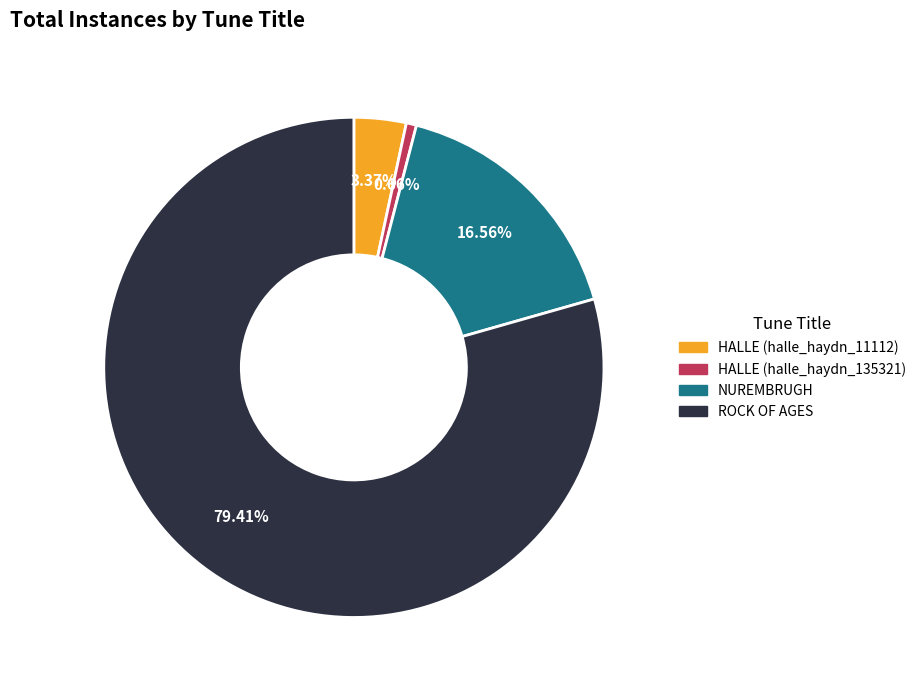

Is it true that NUREMBRUGH is 30% of the pie?

False